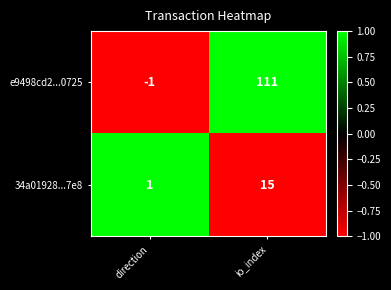

What is the difference between the maximum and minimum values in the 34a01928...7e8 series?

14